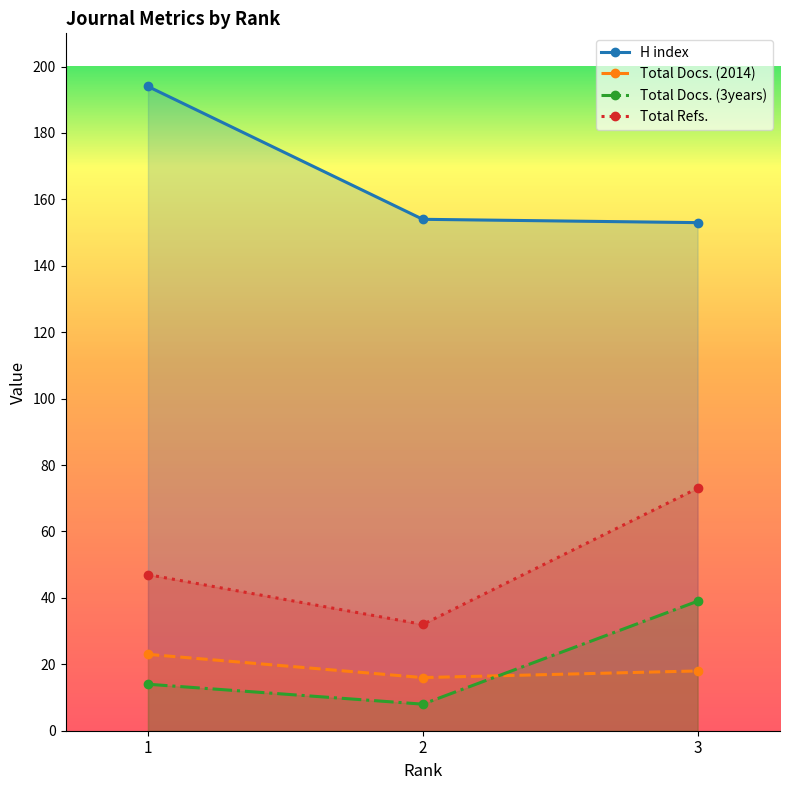

What is the difference between the maximum and minimum values in the Total Docs. (2014) series?

7